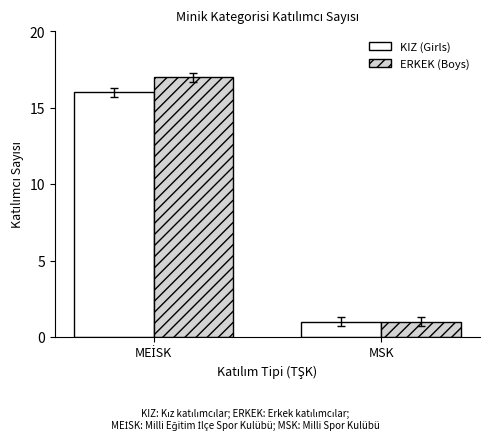

Which series has the largest range (max minus min)?

ERKEK (Boys)